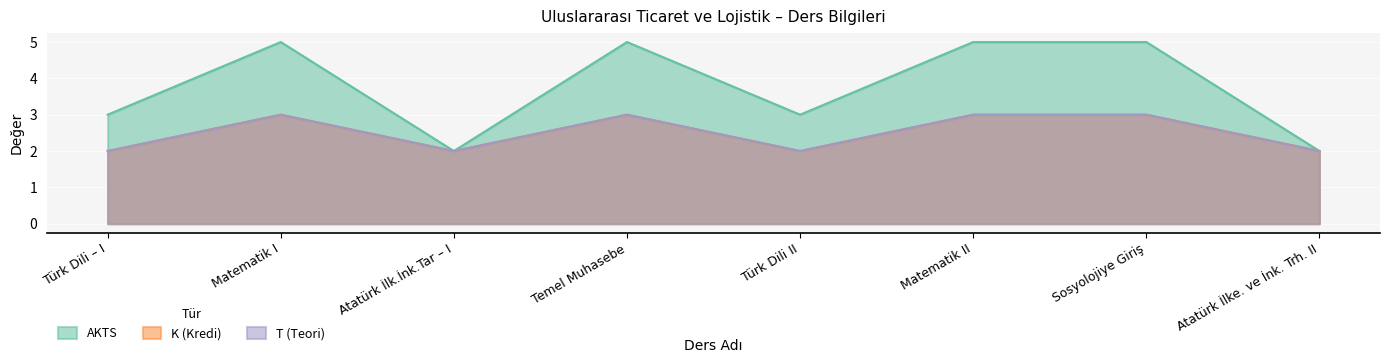

What is the sum of the T values at Matematik I and Atatürk İlk.İnk.Tar – I?

5